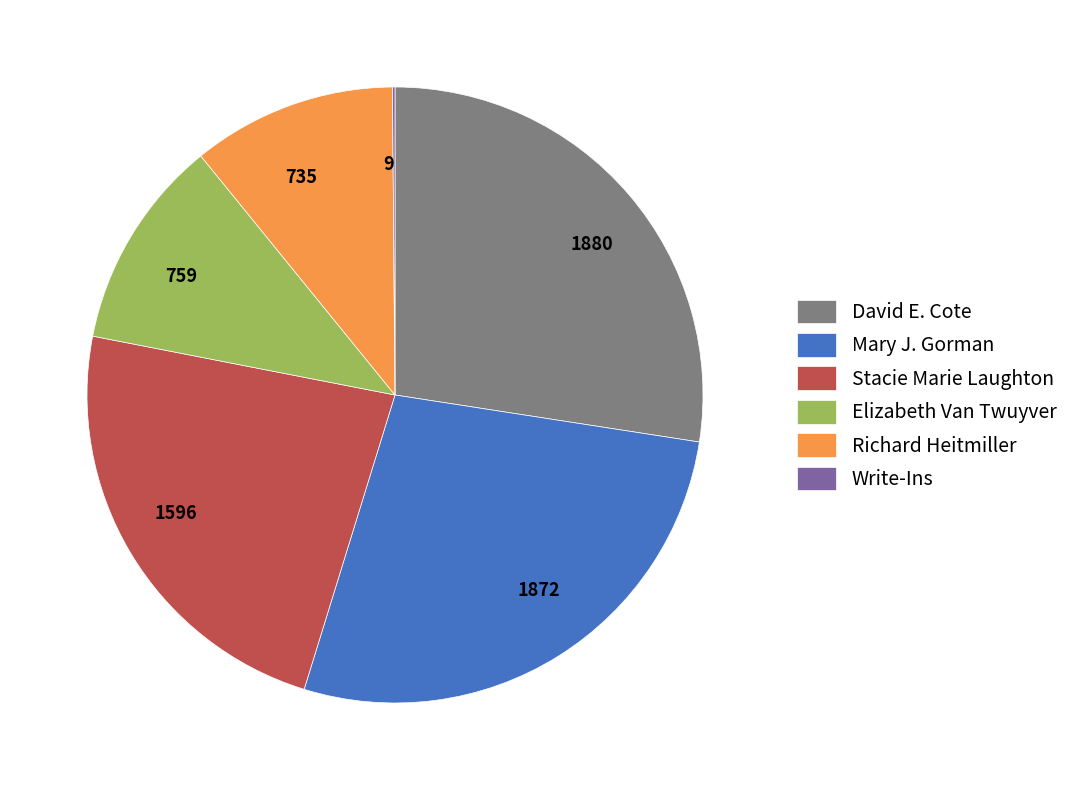

True or false: 1880 accounts for 37% of the total.

False